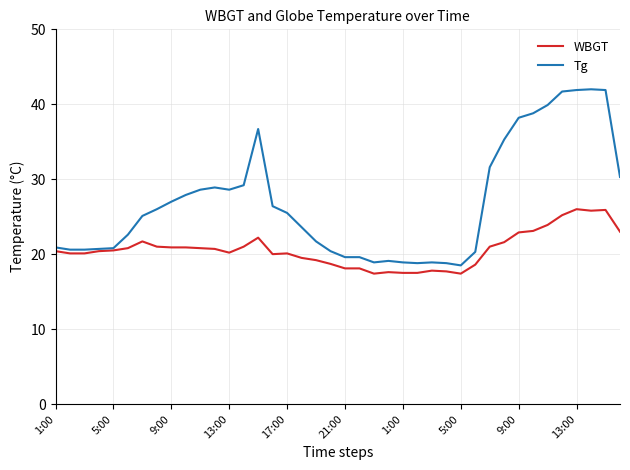

What is the smallest value displayed?

17.4